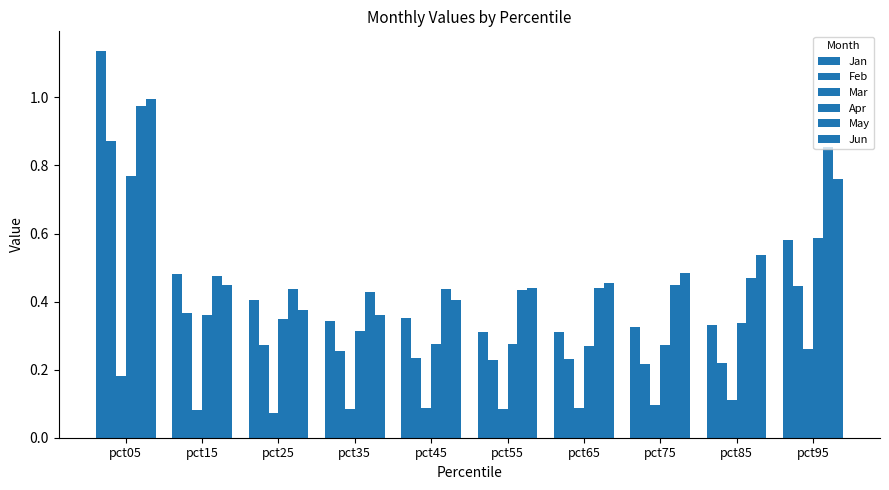

Are the bars grouped side by side (vs. stacked)?

Yes